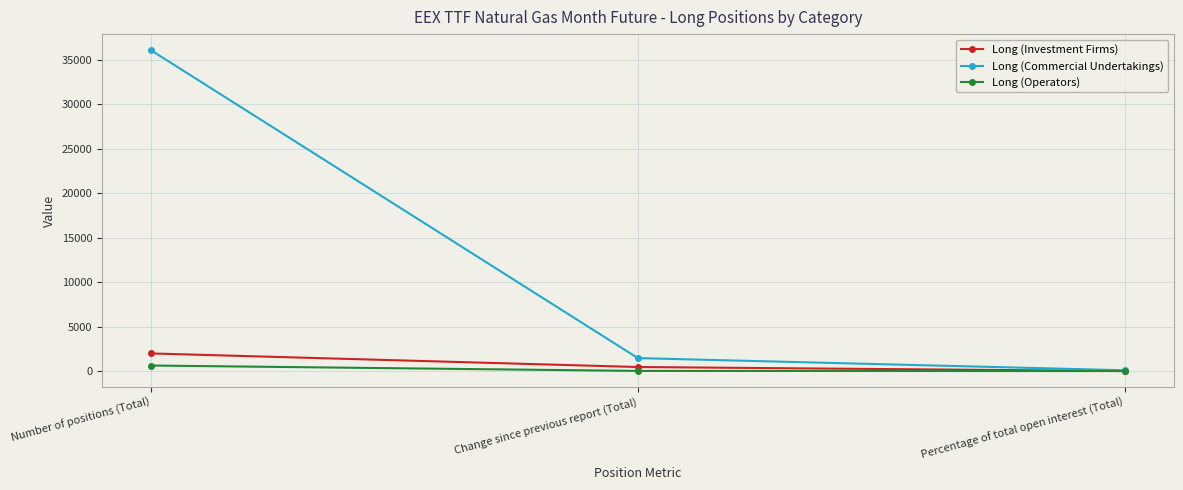

Which series changed the most between Number of positions (Total) and Change since previous report (Total)?

Long (Commercial Undertakings)